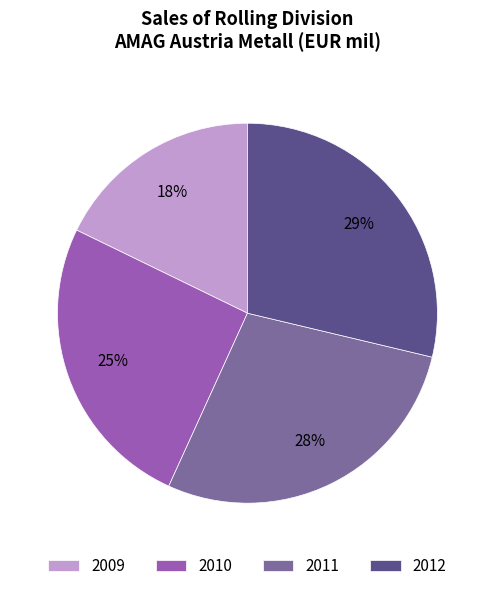

Between 2012 and 2011, which is larger?

2012